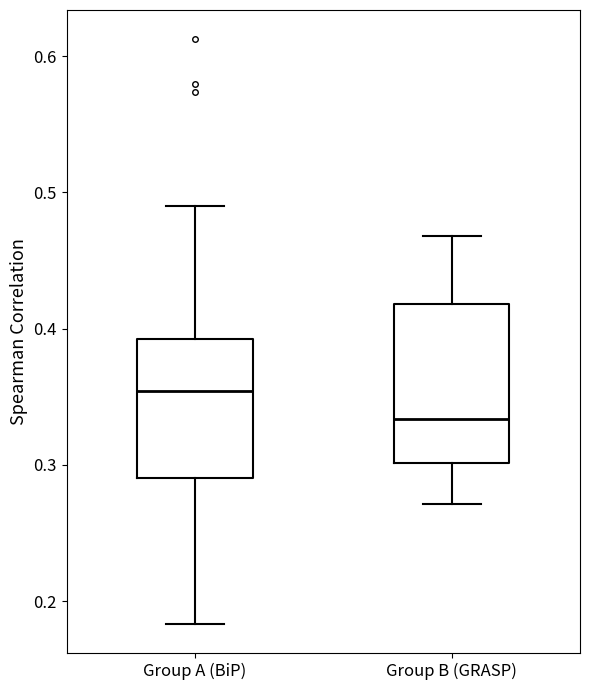

Which box's median line is the highest?

Group A (BiP)